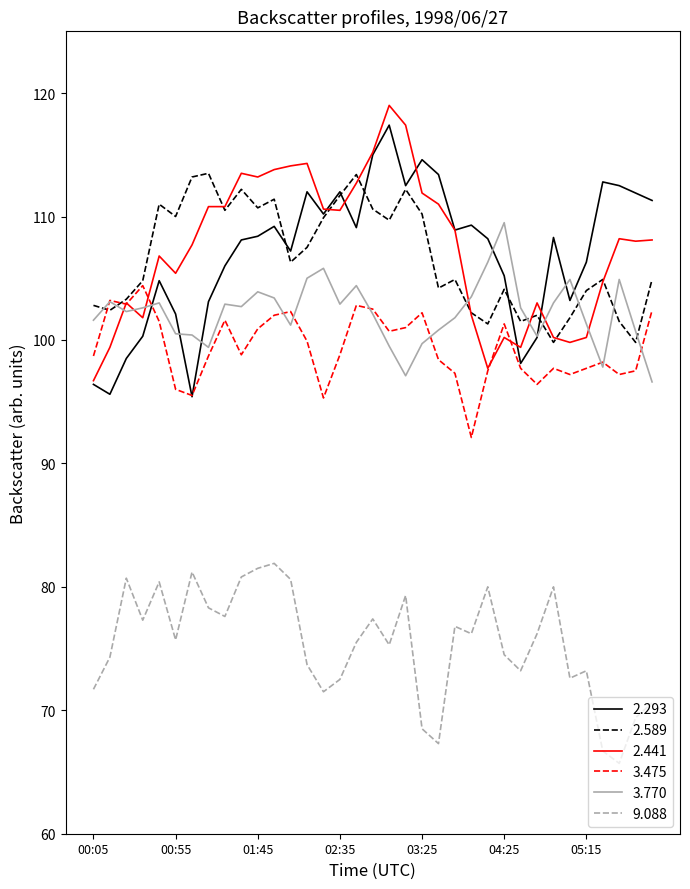

What is the minimum value shown in the chart?

65.7